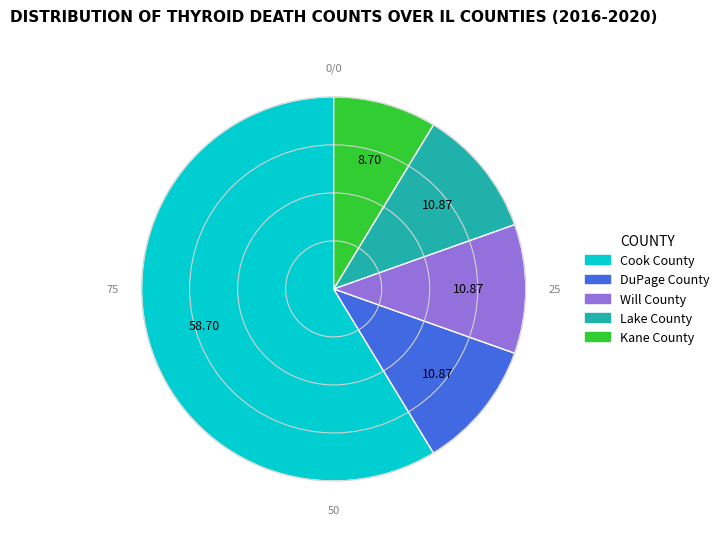

How many segments does this pie chart have?

5